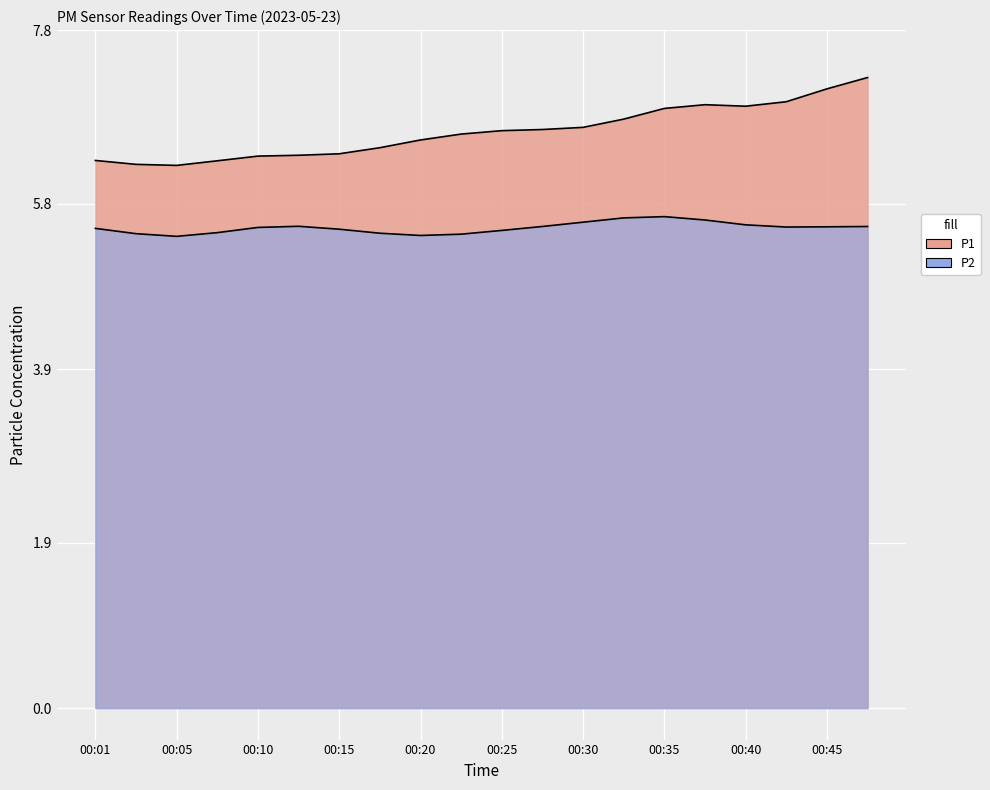

Which category has the highest value across all series?

00:47